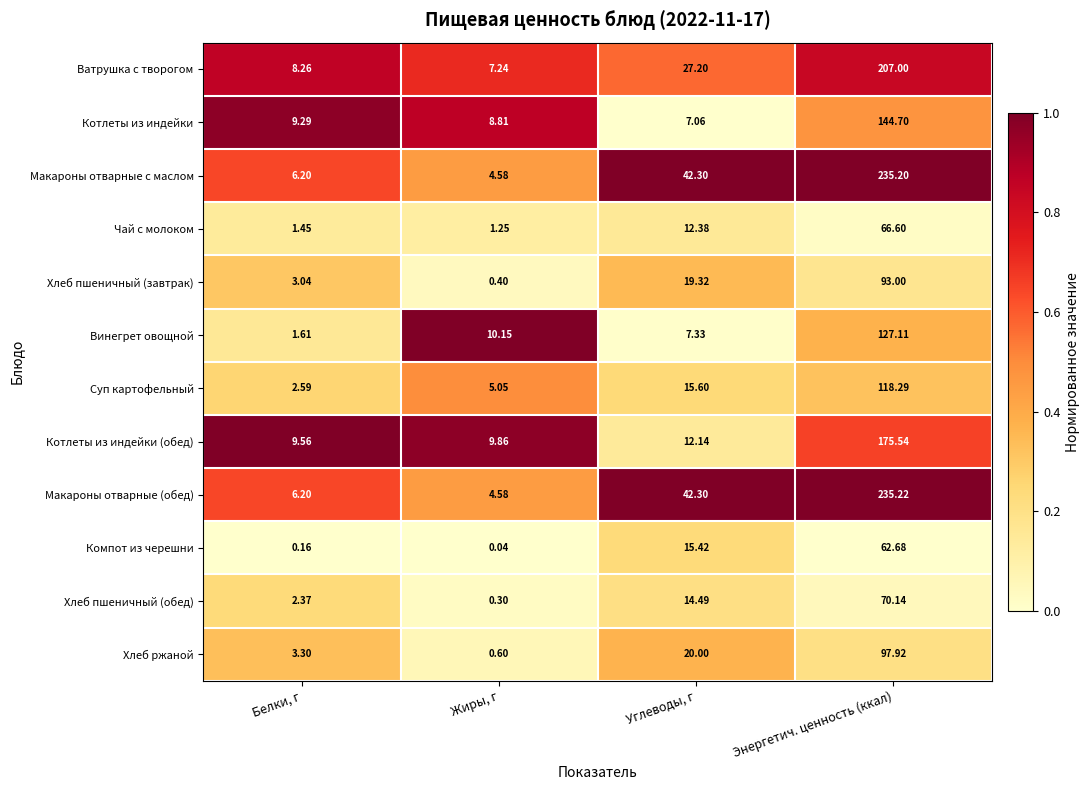

How many distinct data groups are displayed?

12